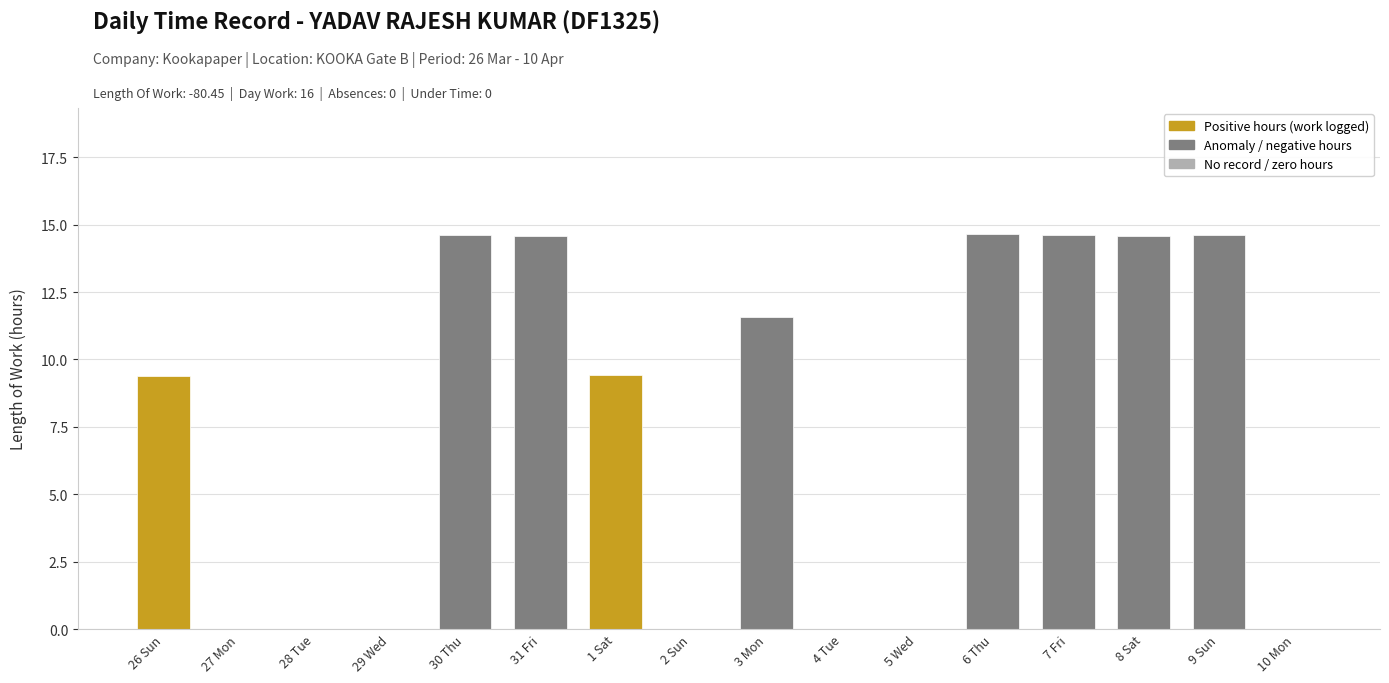

What value does the data have at 30 Thu?

14.6